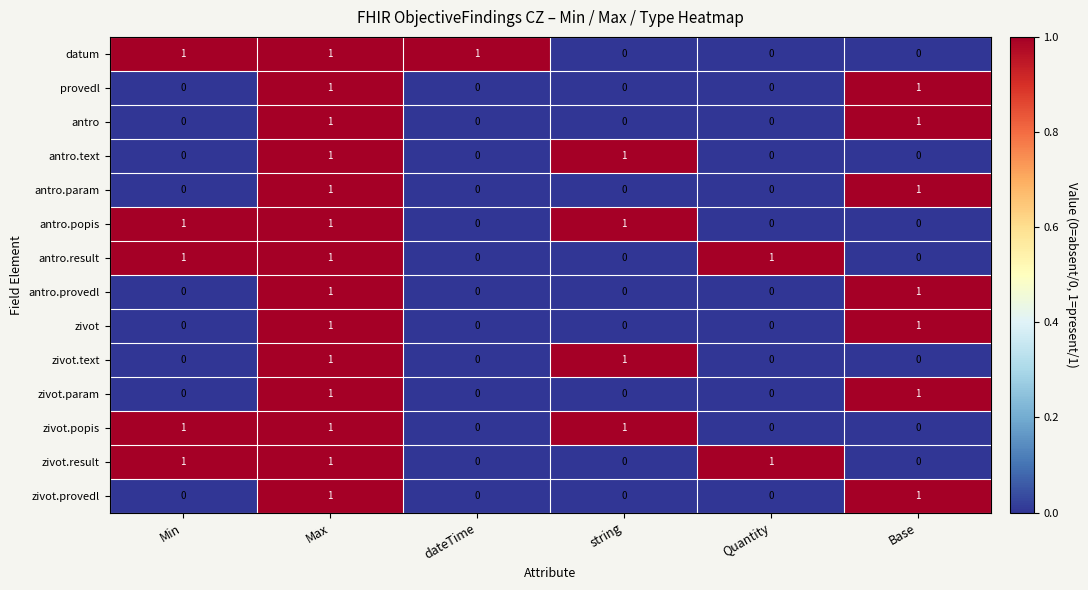

What is the total value across all series at Base?

7